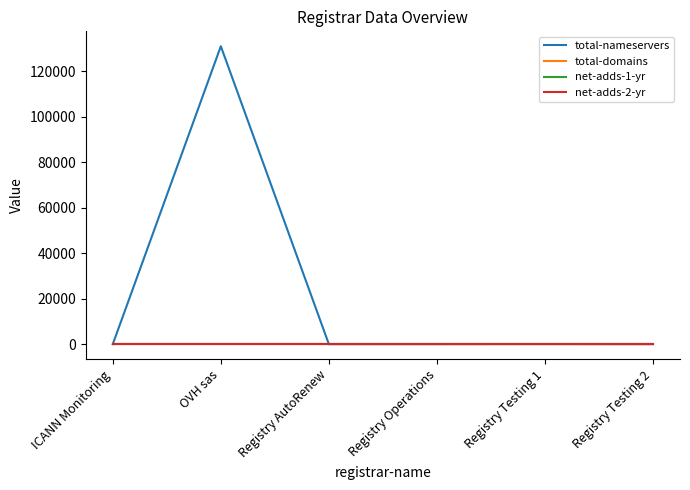

Reading left to right, list all the values displayed in this chart.

total-nameservers: 0	131015	0	10	23	0
total-domains: 0	0	0	0	0	0
net-adds-1-yr: 0	0	0	0	0	0
net-adds-2-yr: 0	0	0	0	0	0